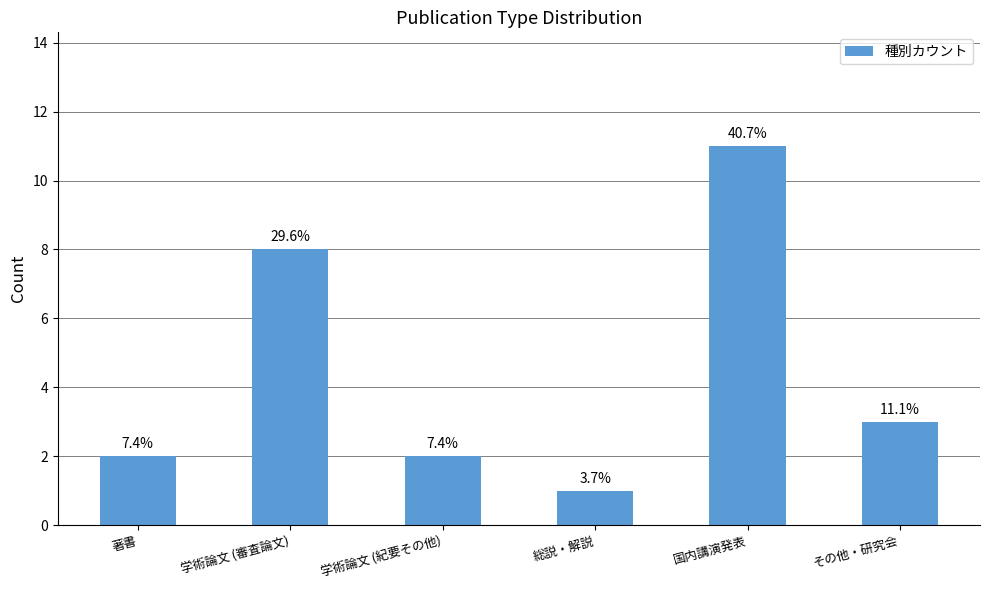

Reading right to left, extract all data points from this chart.

その他・研究会=3	国内講演発表=11	総説・解説=1	学術論文 (紀要その他)=2	学術論文 (審査論文)=8	著書=2